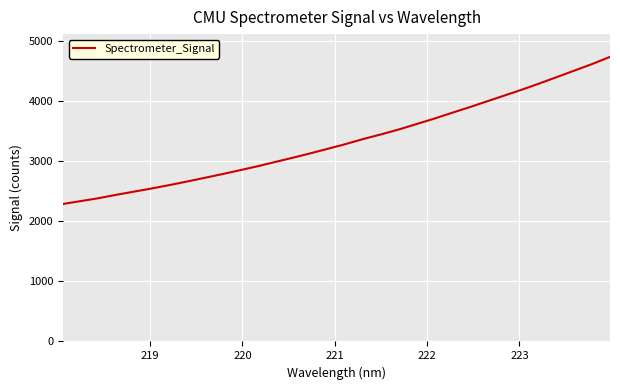

What is the greatest value displayed?

4738.1